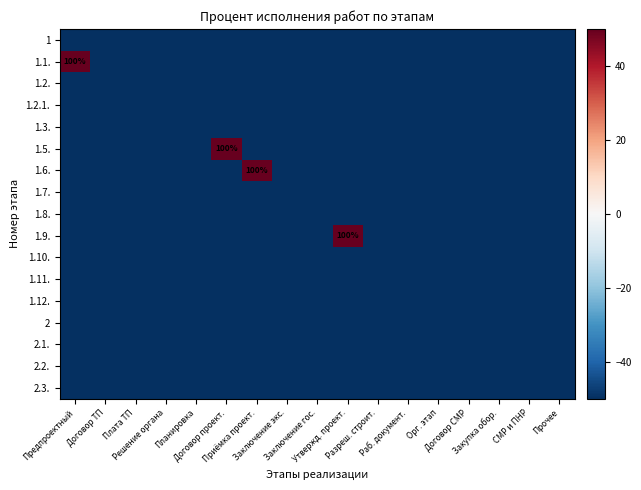

Which series has the largest total across all categories?

1.1.